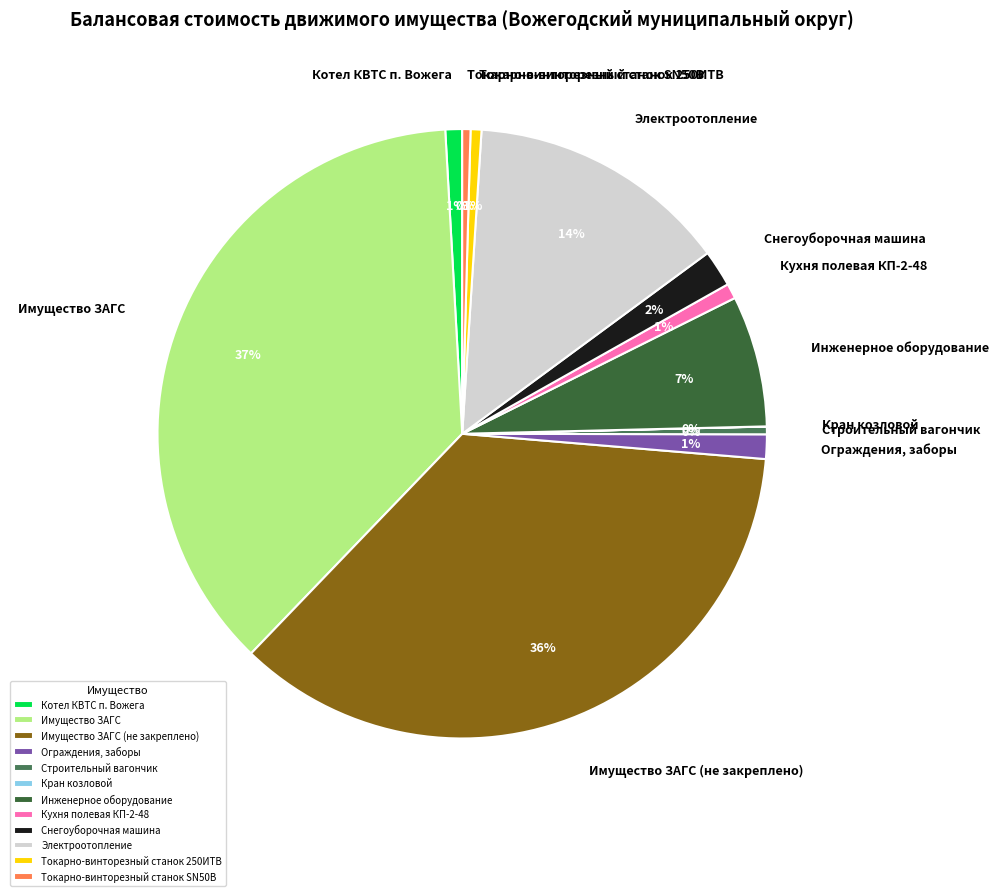

Does Имущество ЗАГС (не закреплено) represent more than half of the total?

No